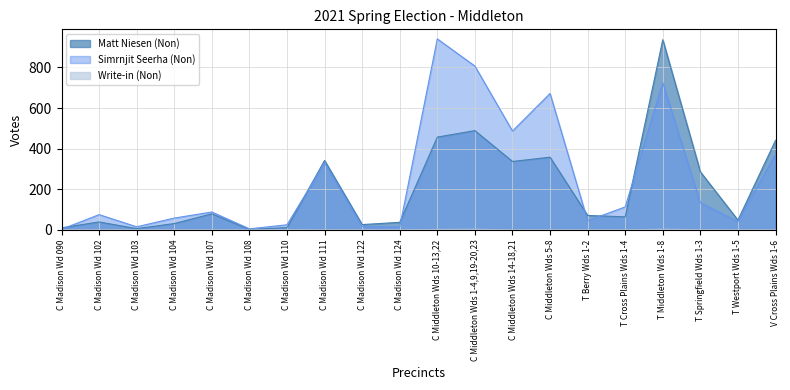

What is the difference between the maximum and minimum values in the Simrnjit Seerha (Non) series?

938